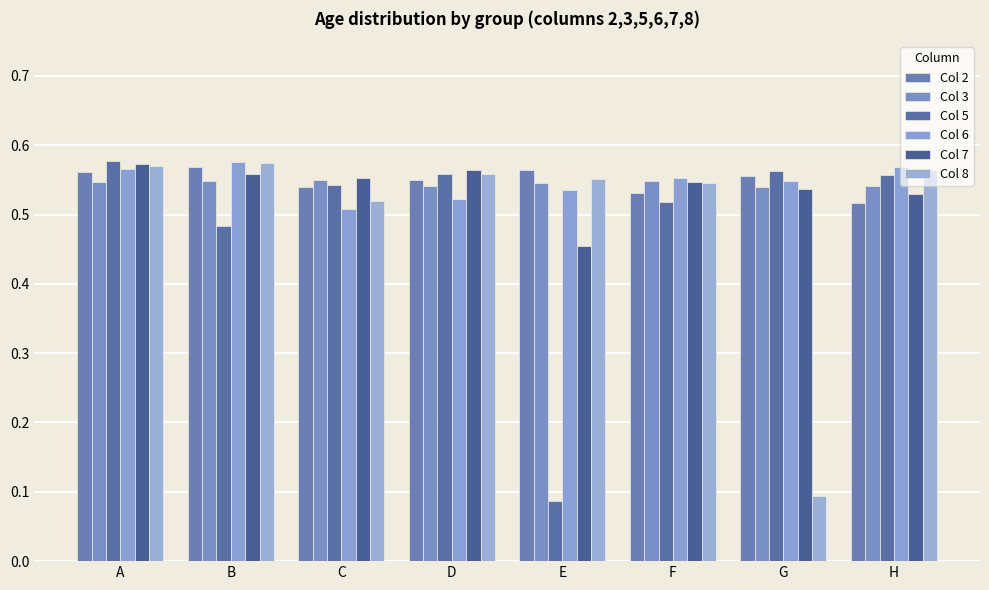

What is the average value of the Col 5 series?

0.5